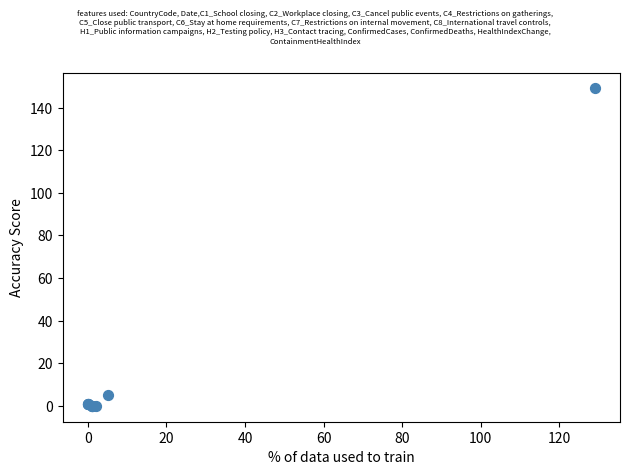

What Y value in the scatter plot is closest to 74?

5